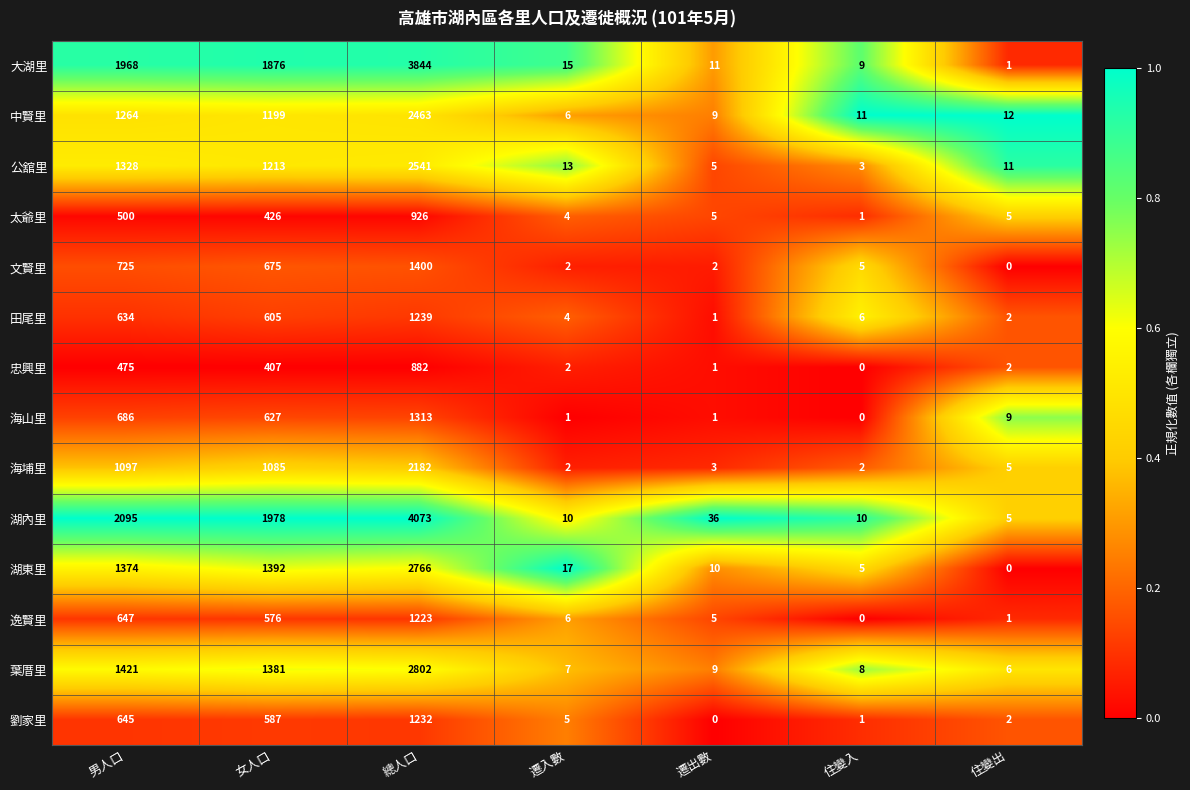

How many distinct data groups are displayed?

14